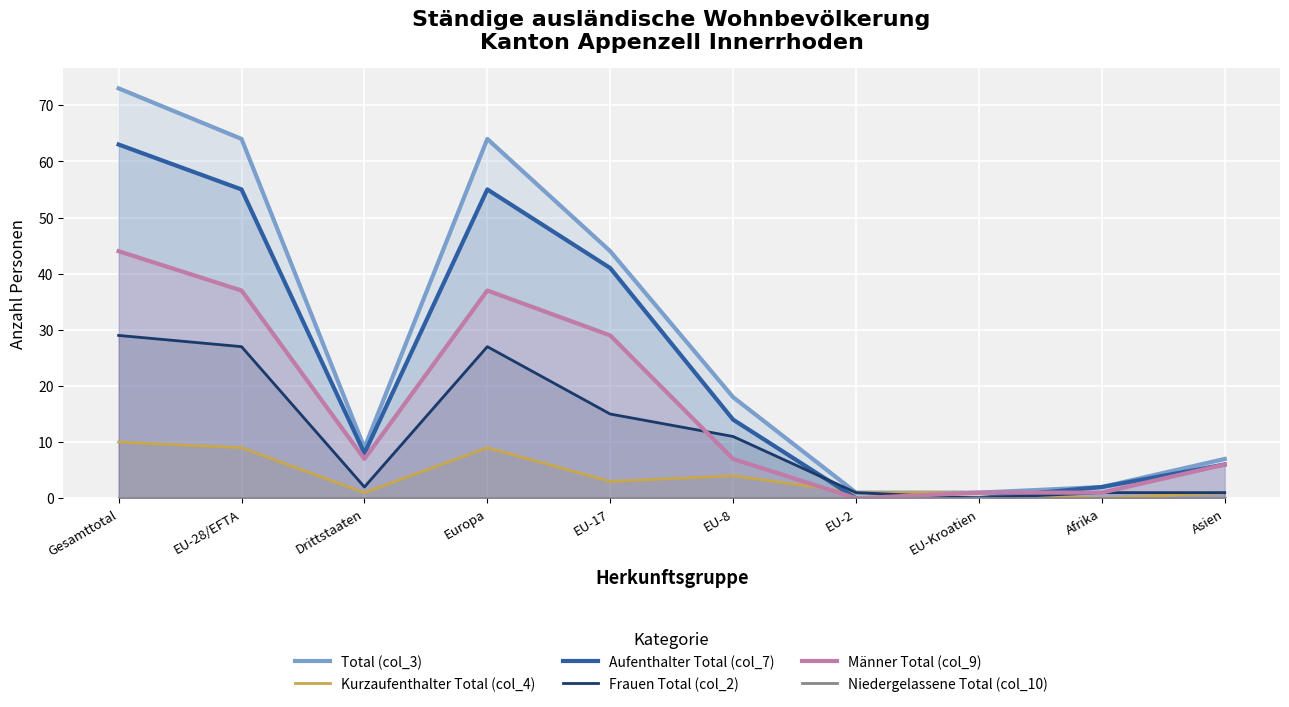

Is it true that Total (col_3) equals 1 at EU-Kroatien?

True